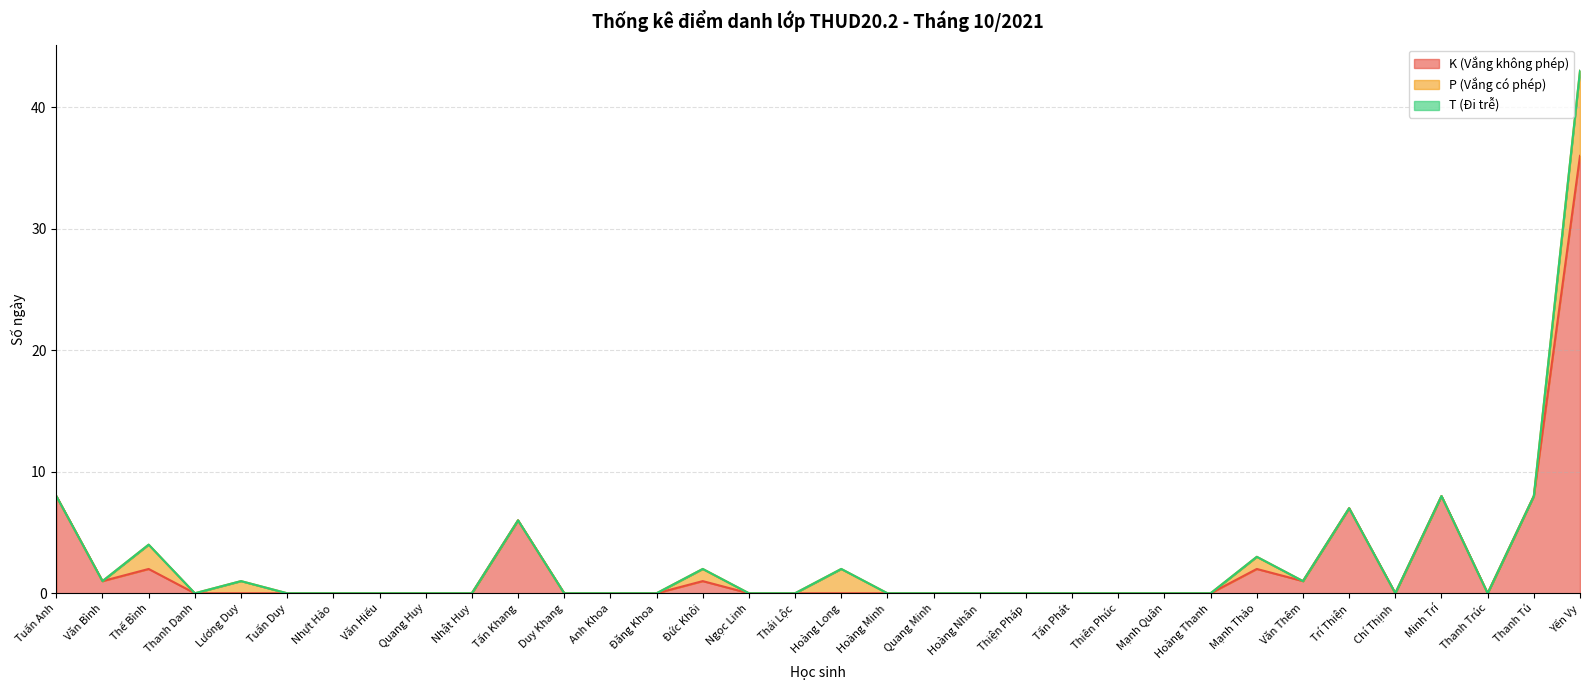

True or false: P (Vắng có phép) has a value of 0 at Thanh Trúc.

True